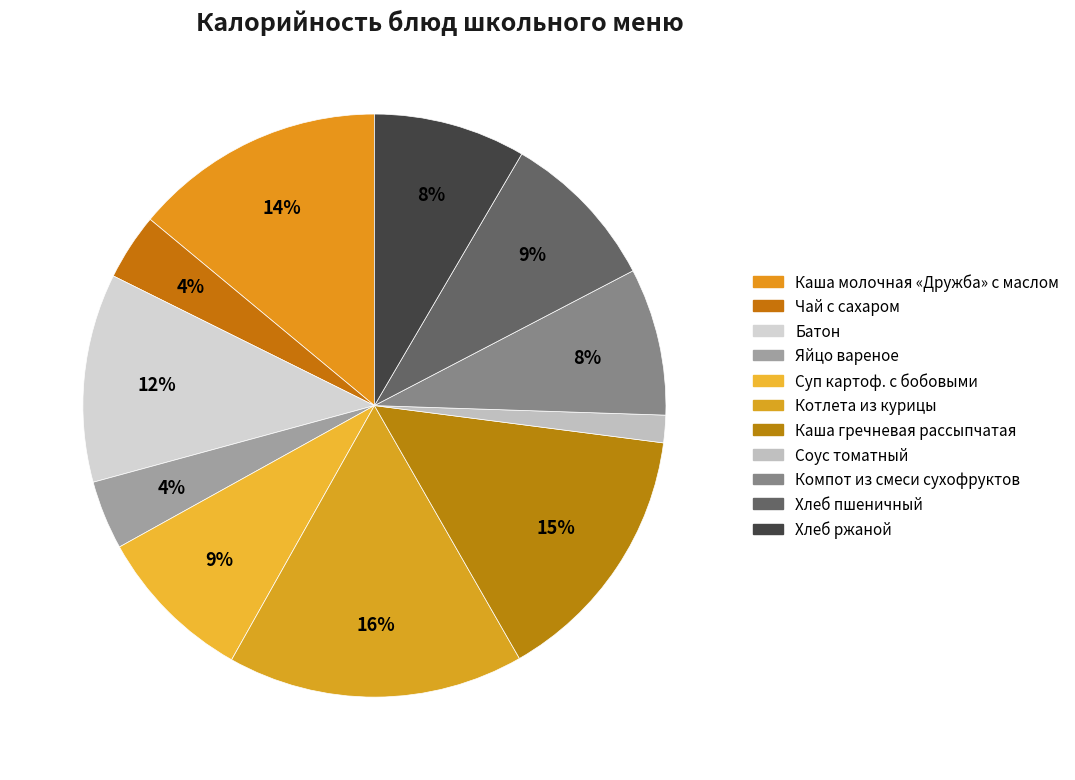

What is the change in value from Каша гречневая рассыпчатая to Компот из смеси сухофруктов?

-104.2